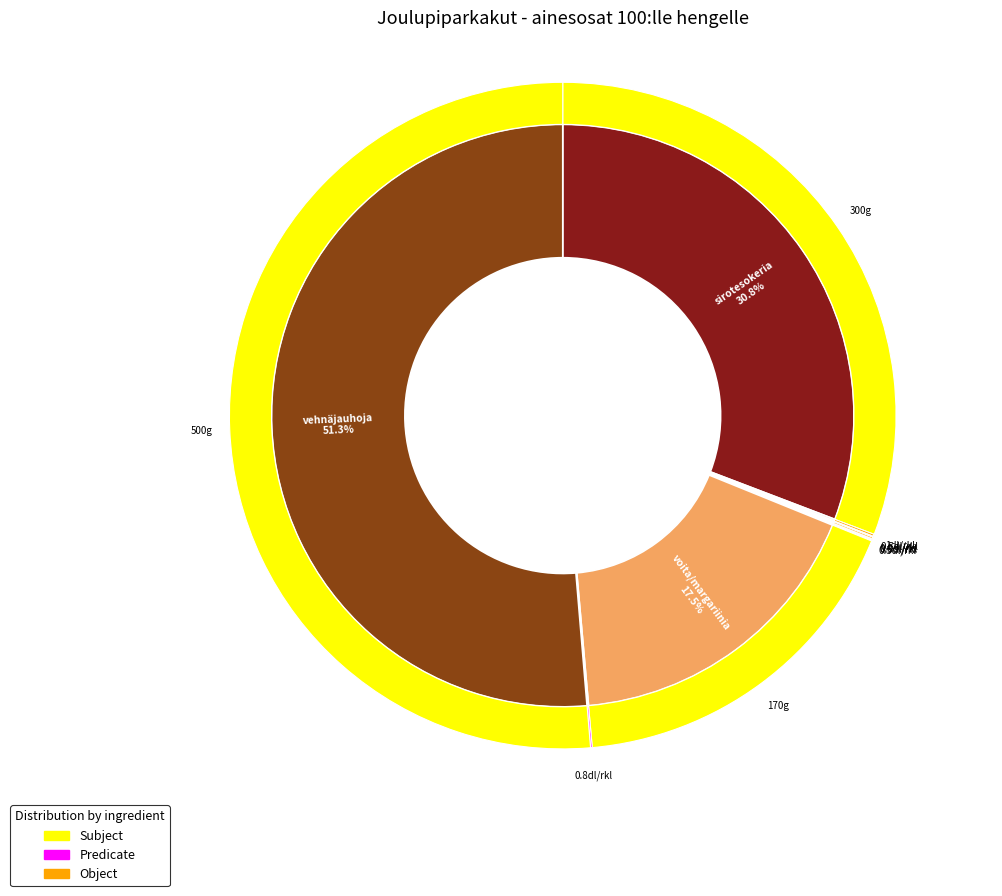

To the nearest percent, what is the difference between the largest and smallest slice percentages?

51%